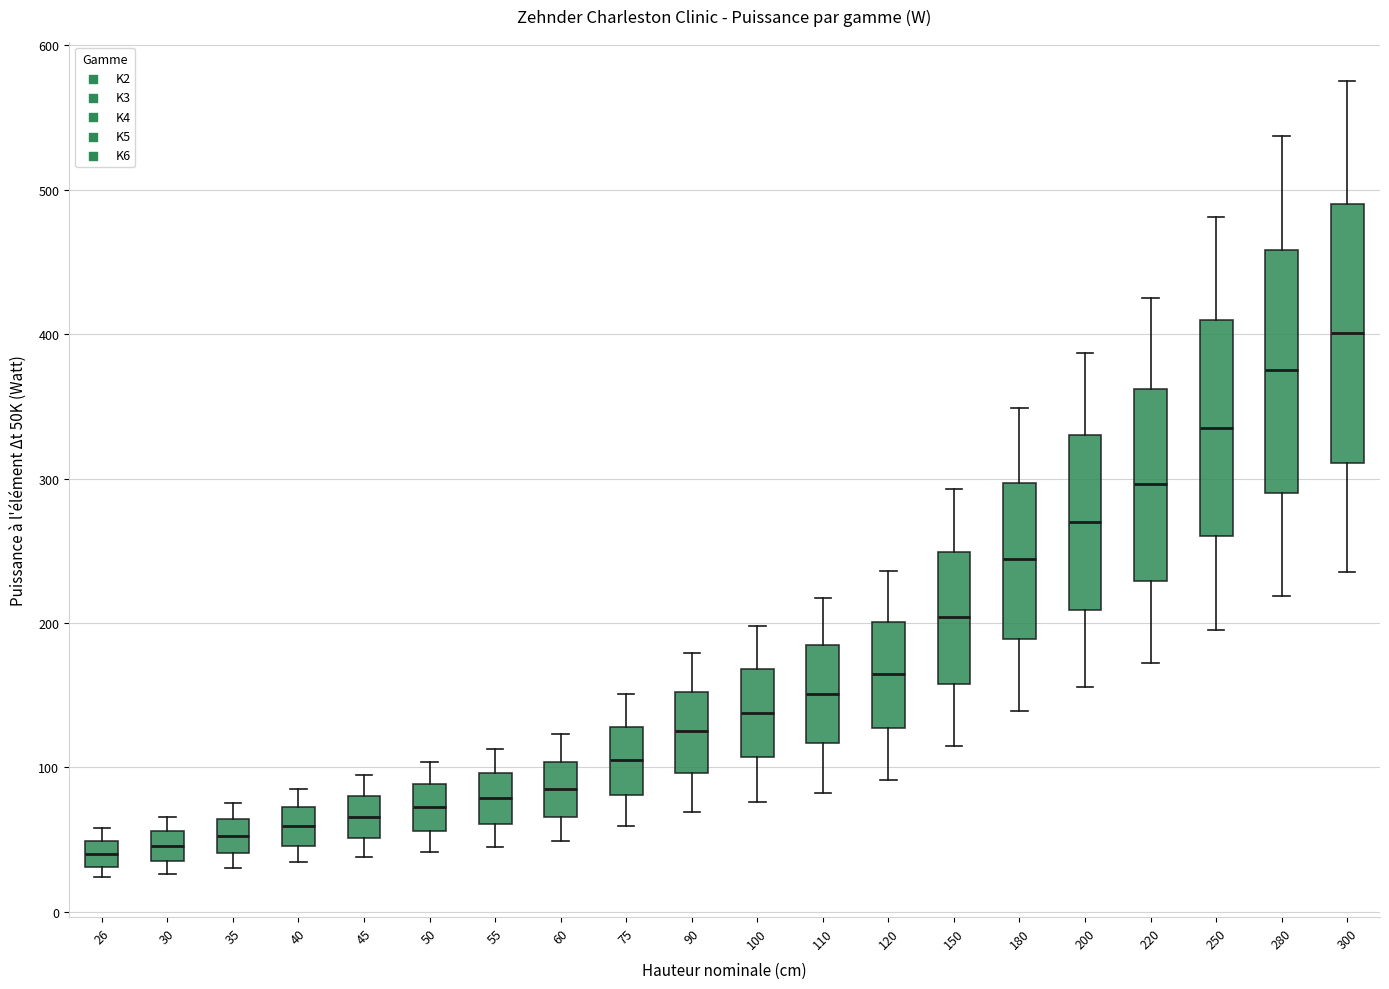

Reading left to right, read every box against the y-axis: the position of its median line, the range the box covers, and the ends of its whiskers. The values are not printed on the chart, so give them approximately, as read against the axis.

26: median 40, box 30 to 50, whiskers 20 to 60
30: median 50, box 40 to 60, whiskers 30 to 70
35: median 50, box 40 to 60, whiskers 30 to 80
40: median 60, box 50 to 70, whiskers 30 to 90
45: median 70, box 50 to 80, whiskers 40 to 90
50: median 70, box 60 to 90, whiskers 40 to 100
55: median 80, box 60 to 100, whiskers 50 to 110
60: median 90, box 70 to 100, whiskers 50 to 120
75: median 110, box 80 to 130, whiskers 60 to 150
90: median 130, box 100 to 150, whiskers 70 to 180
100: median 140, box 110 to 170, whiskers 80 to 200
110: median 150, box 120 to 190, whiskers 80 to 220
120: median 170, box 130 to 200, whiskers 90 to 240
150: median 200, box 160 to 250, whiskers 120 to 290
180: median 240, box 190 to 300, whiskers 140 to 350
200: median 270, box 210 to 330, whiskers 160 to 390
220: median 300, box 230 to 360, whiskers 170 to 430
250: median 340, box 260 to 410, whiskers 200 to 480
280: median 380, box 290 to 460, whiskers 220 to 540
300: median 400, box 310 to 490, whiskers 240 to 580